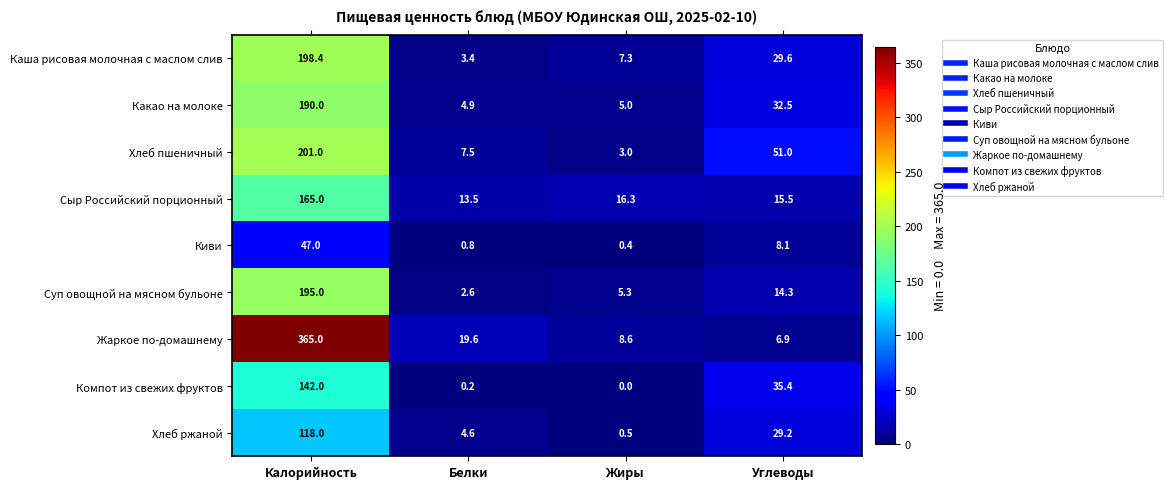

Where is Жаркое по-домашнему nearest to the value 185?

Белки